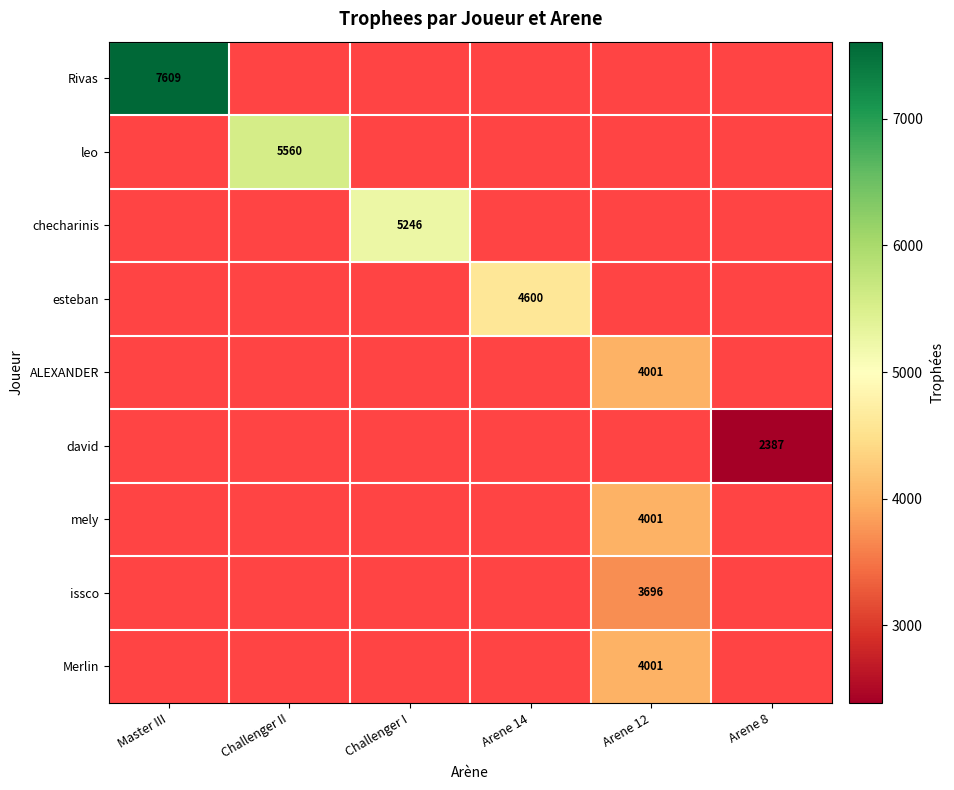

Is it true that Merlin equals 4001 at Arene 12?

True